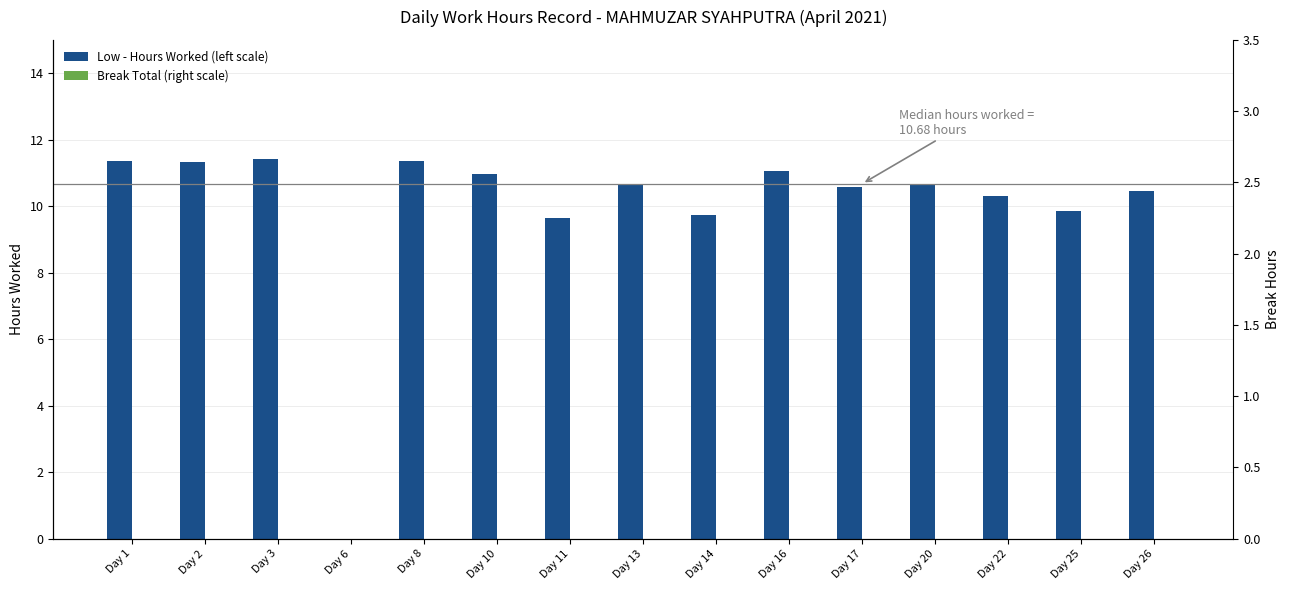

Which series has the widest spread of values?

Low - Hours Worked (left scale)